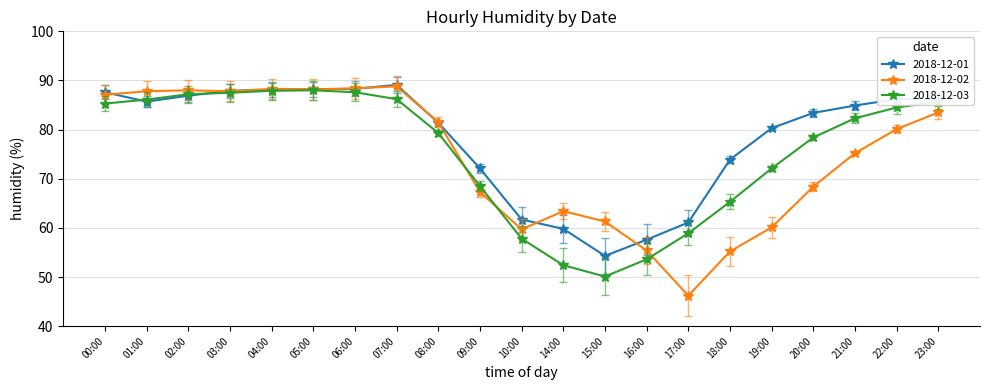

What is the sum of all 2018-12-02 values?

1561.7